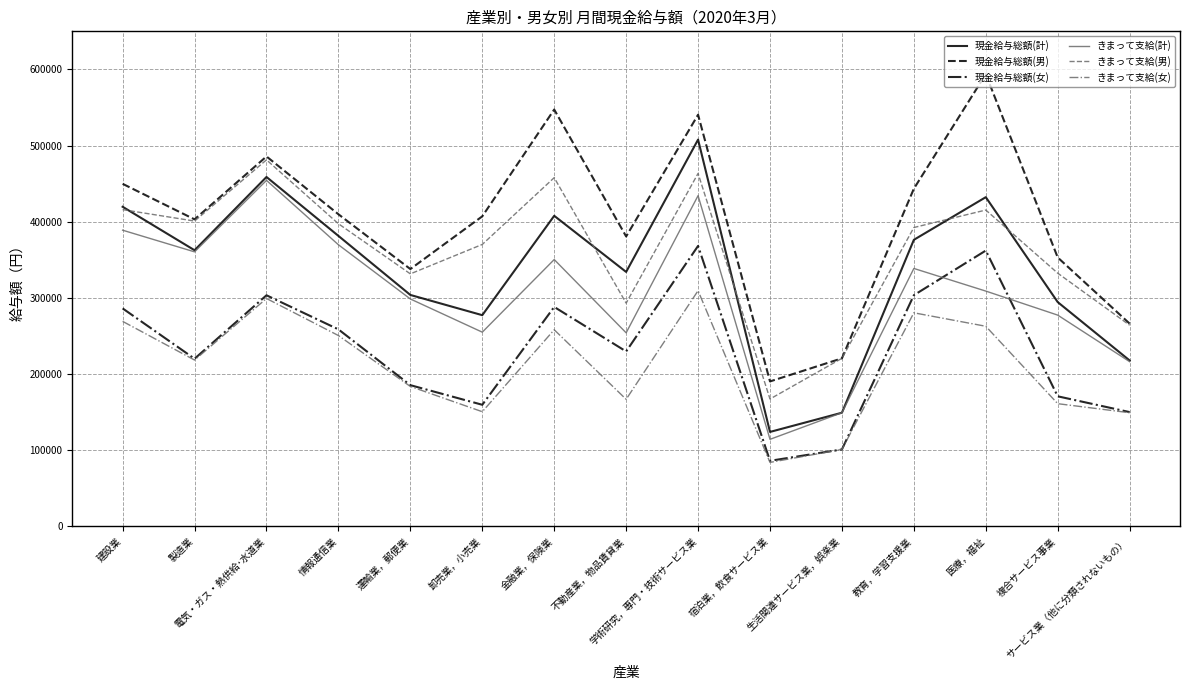

True or false: きまって支給(女) has a value of 166915 at 不動産業，物品賃貸業.

True